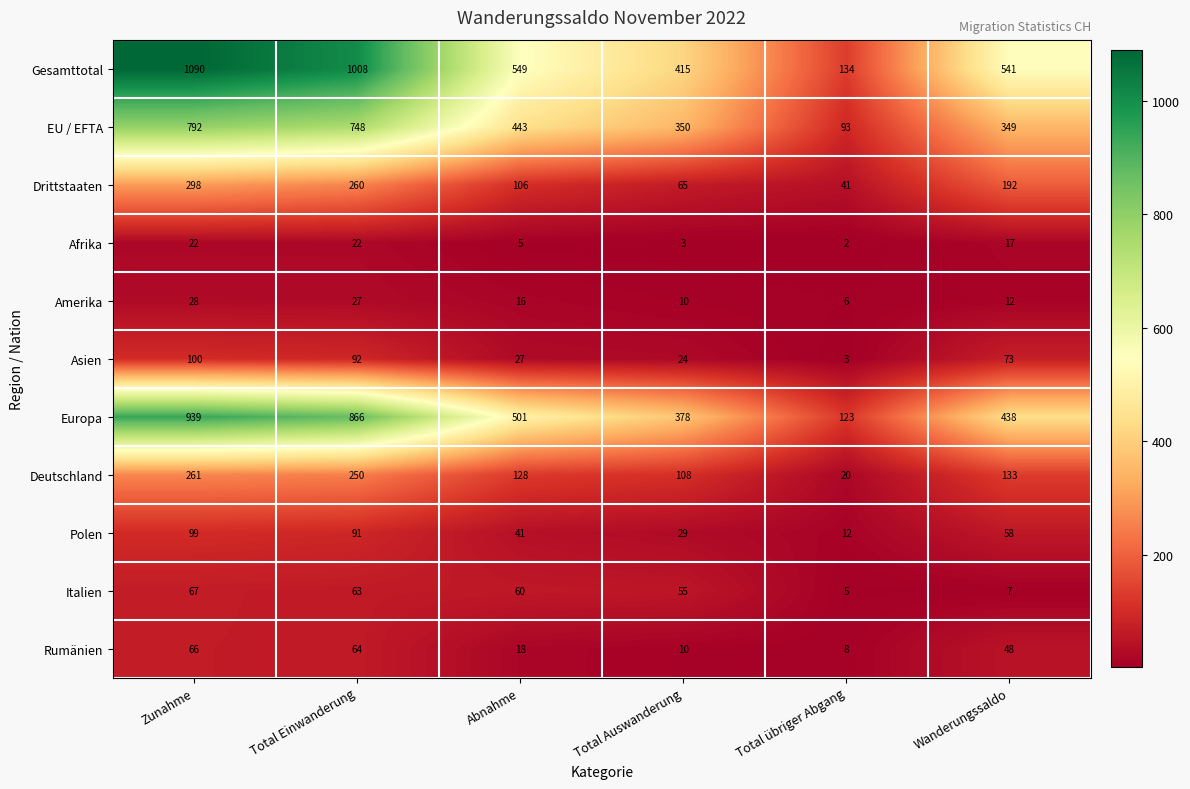

How many values in the Amerika series are below 16?

3